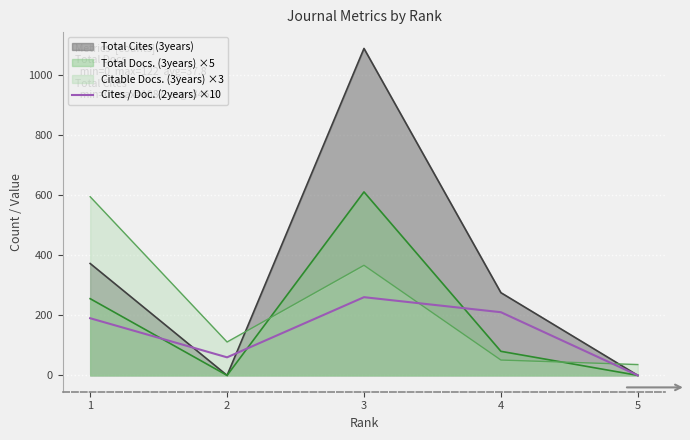

Rank the series by their average value, from highest to lowest.

Total Cites (3years), Citable Docs. (3years) ×3, Total Docs. (3years) ×5, Cites / Doc. (2years) ×10